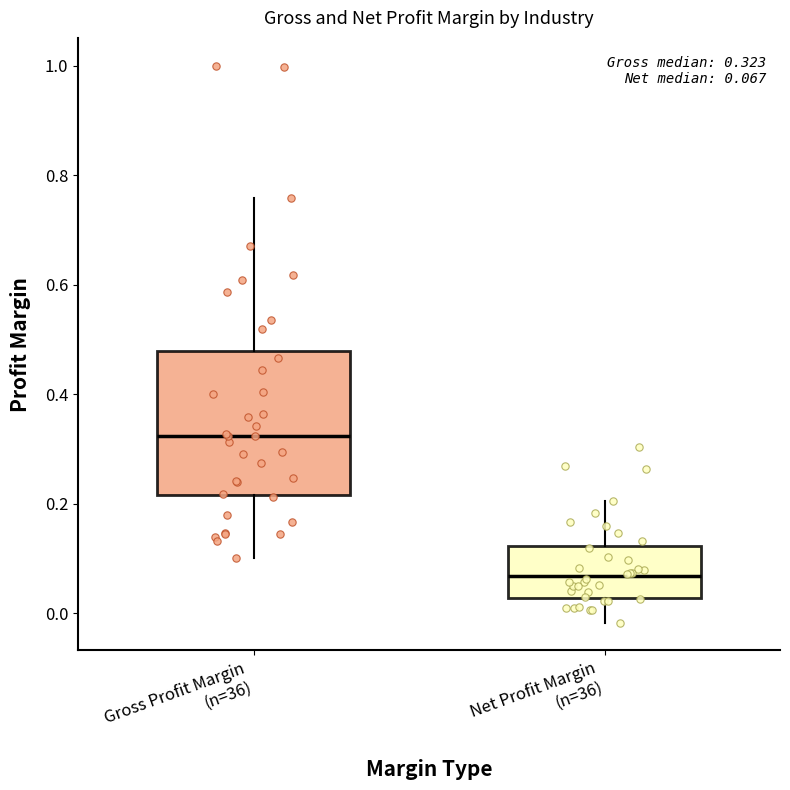

Which box has the lowest median line?

Net Profit Margin (n=36)